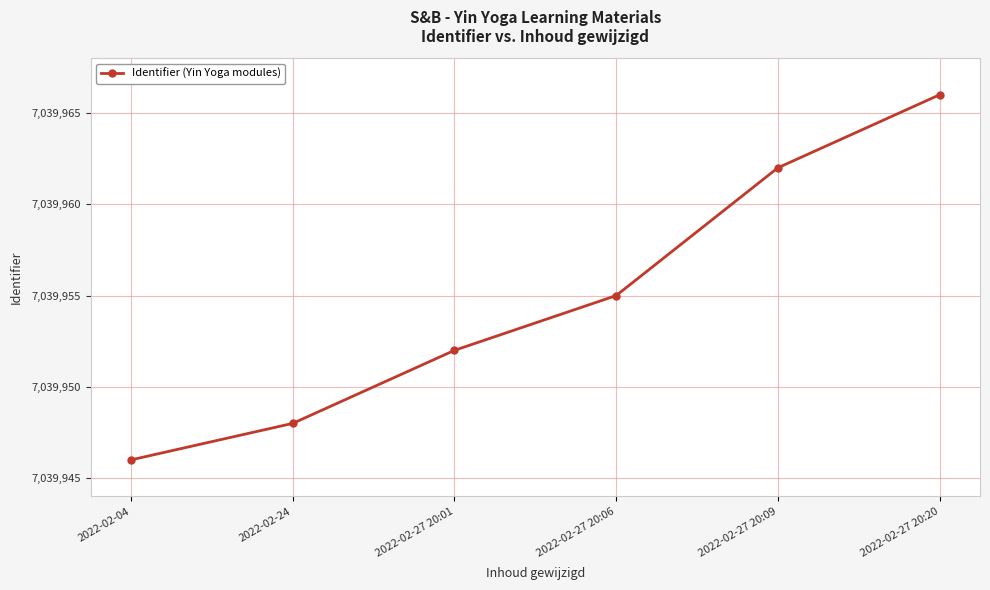

What is the value of the 1st point from the left?

7039946